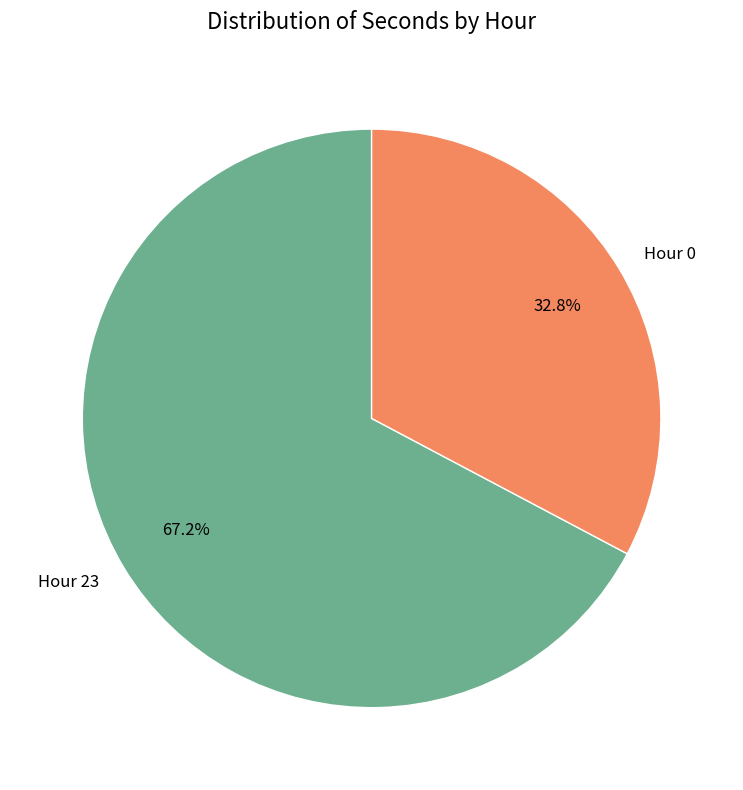

Combined, do Hour 23 and Hour 0 account for over 50%?

Yes